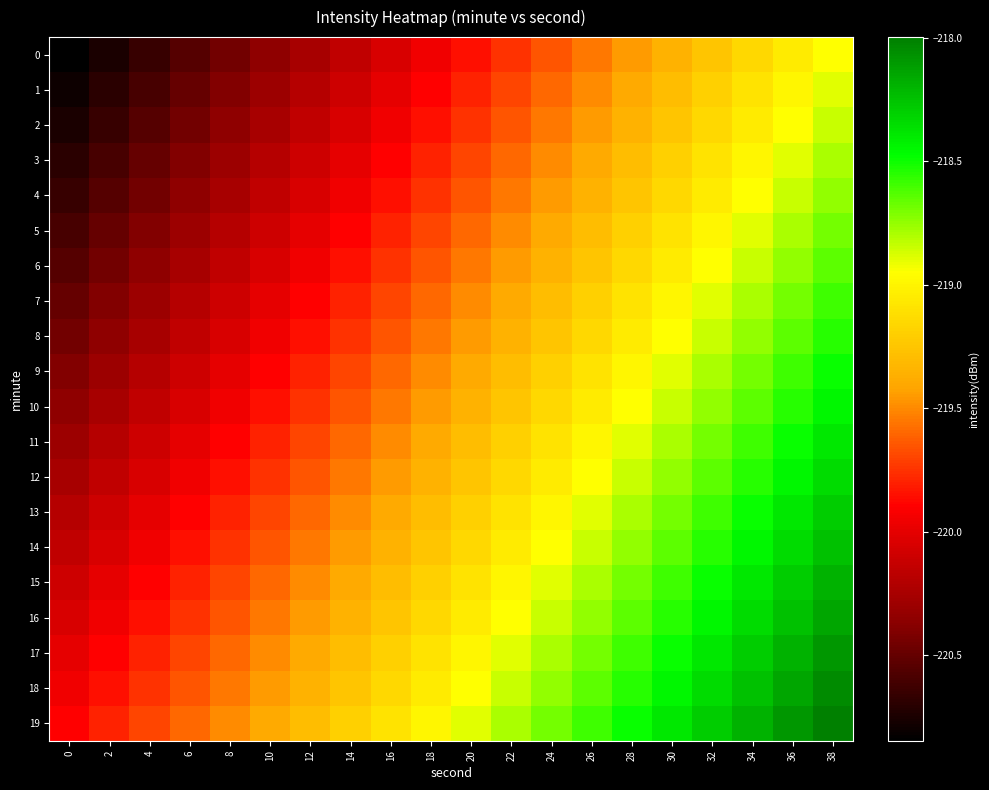

Rank the series by their maximum value, from lowest to highest.

0, 1, 2, 3, 4, 5, 6, 7, 8, 9, 10, 11, 12, 13, 14, 15, 16, 17, 18, 19